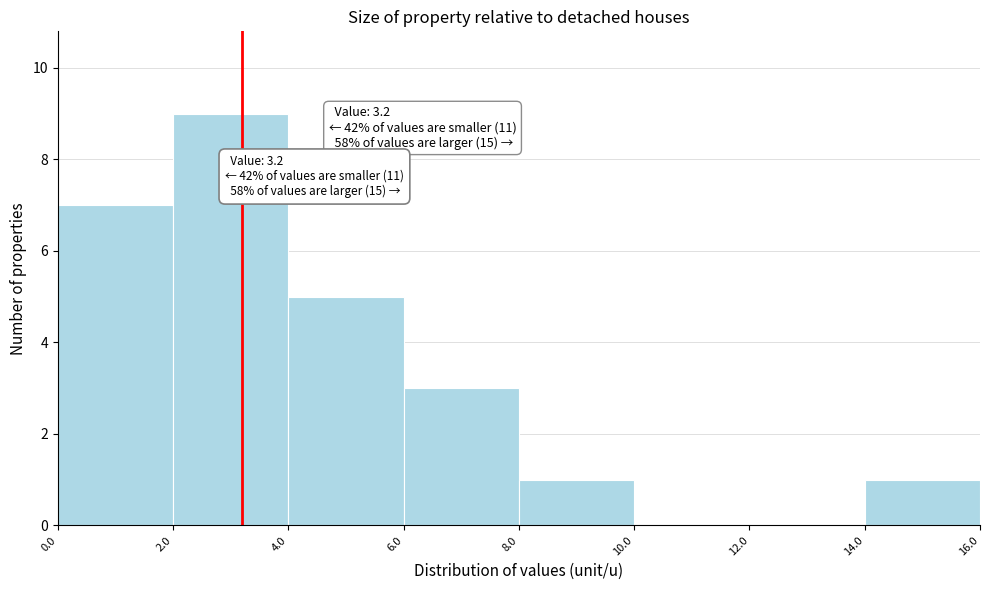

Over which range of the x-axis is the bar tallest?

2.0 to 4.0